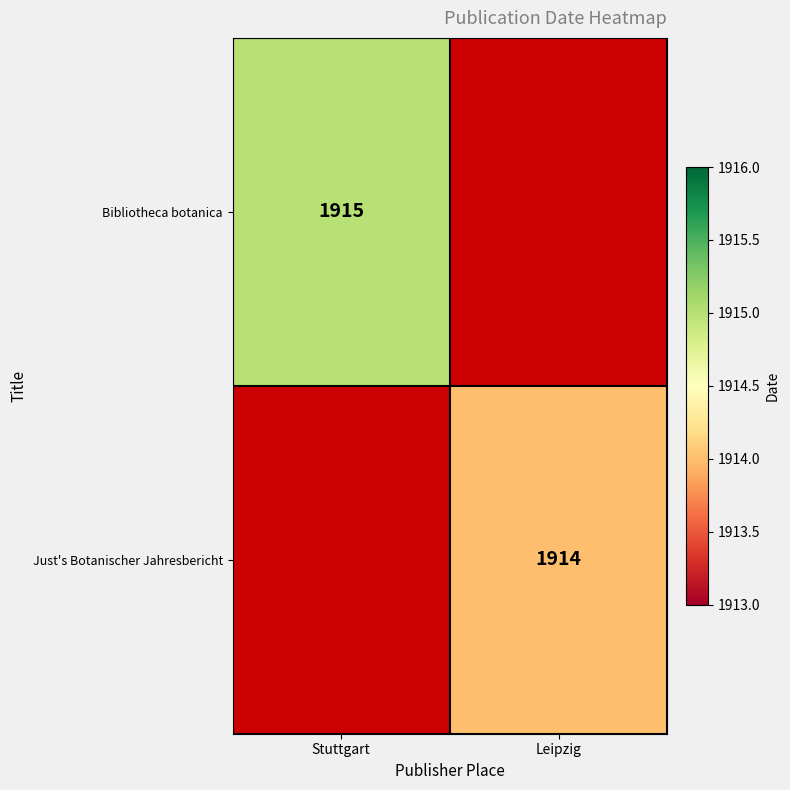

The Just's Botanischer Jahresbericht series shows 1914 at Leipzig. True or false?

True